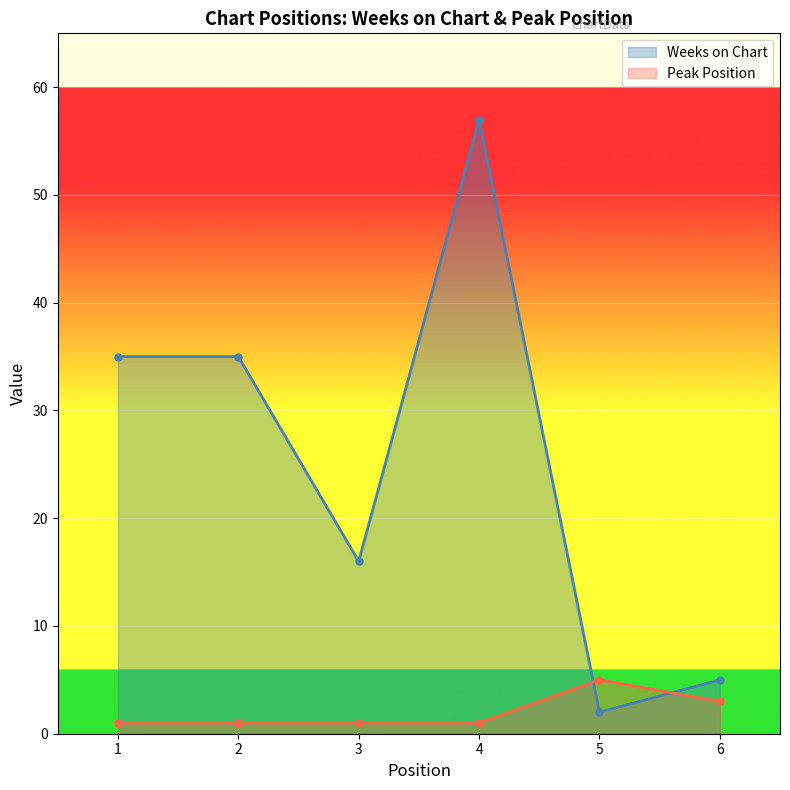

How many values in the Peak Position series exceed 1?

2